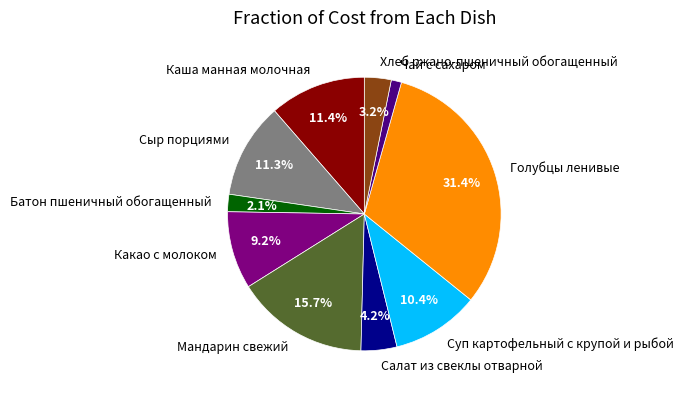

What percentage is NOT represented by Салат из свеклы отварной?

95.8%